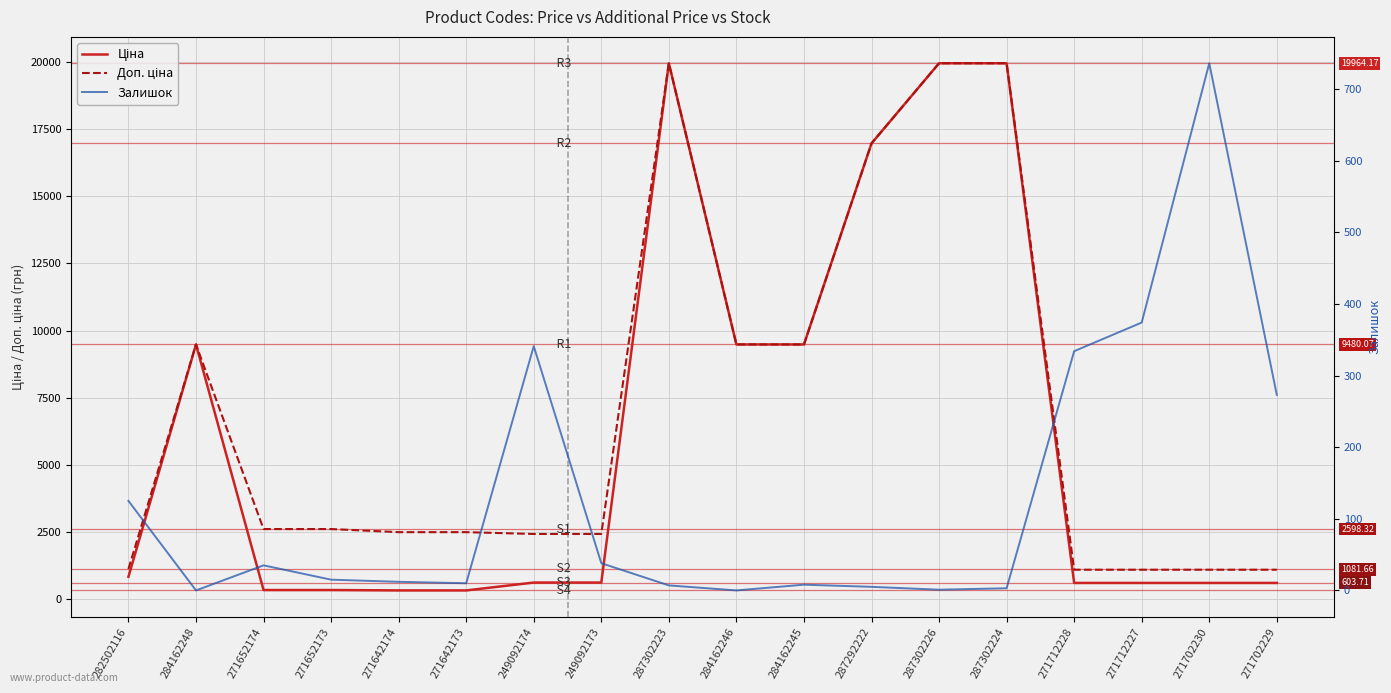

What is the average value of the Доп. ціна series?

6985.3